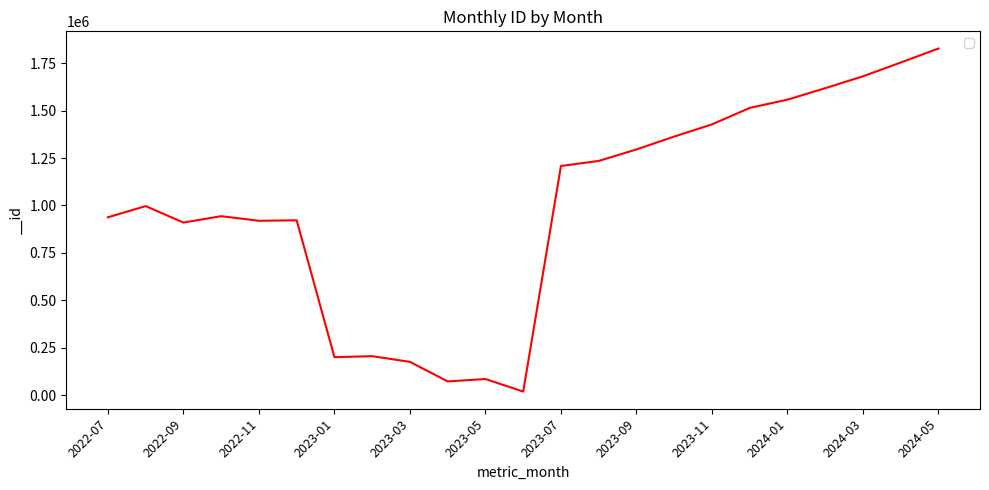

List the labels in order of value, largest first.

2024-05, 2024-04, 2024-03, 2024-02, 2024-01, 2023-12, 2023-11, 2023-10, 2023-09, 2023-08, 2023-07, 2022-08, 2022-10, 2022-07, 2022-12, 2022-11, 2022-09, 2023-02, 2023-01, 2023-03, 2023-05, 2023-04, 2023-06